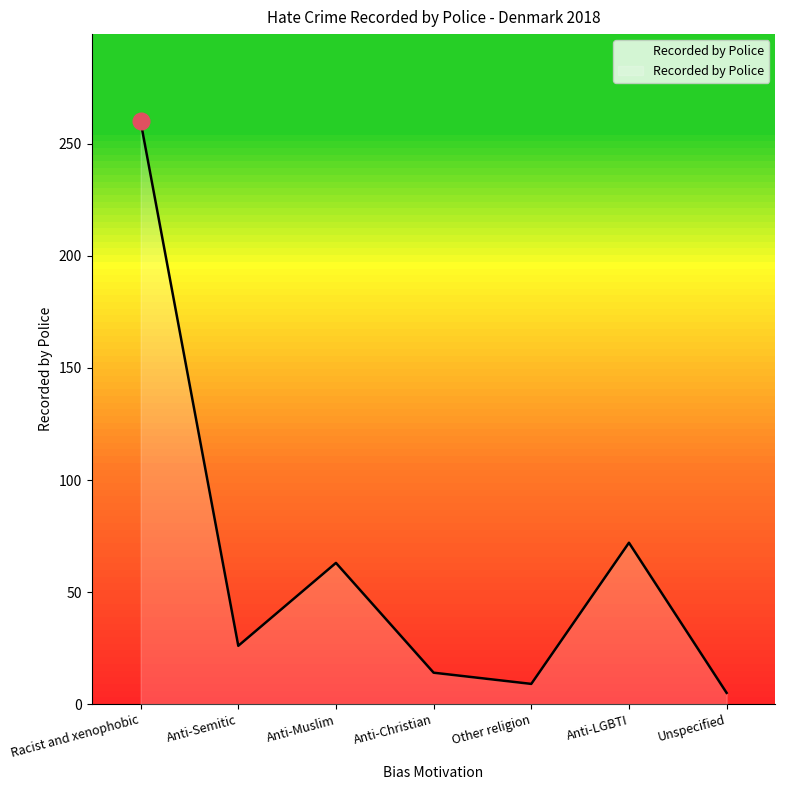

What position from the right is Anti-Semitic?

6